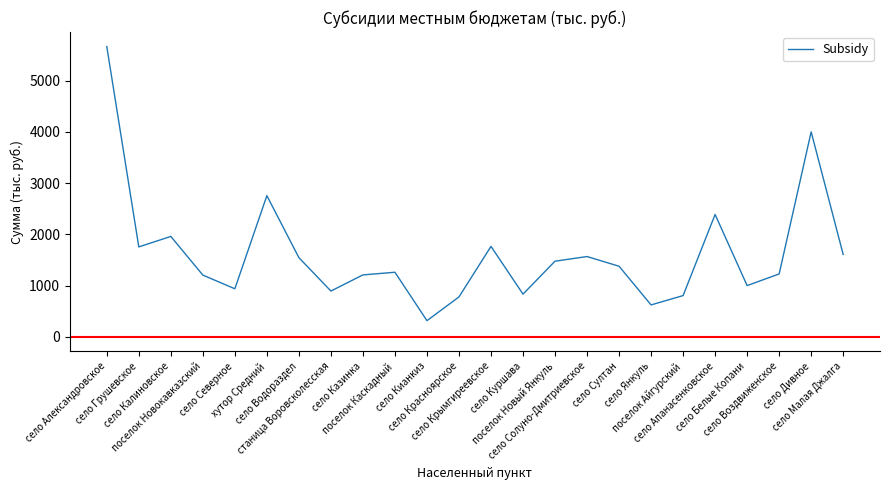

At which category does the data reach its first local peak?

село Калиновское